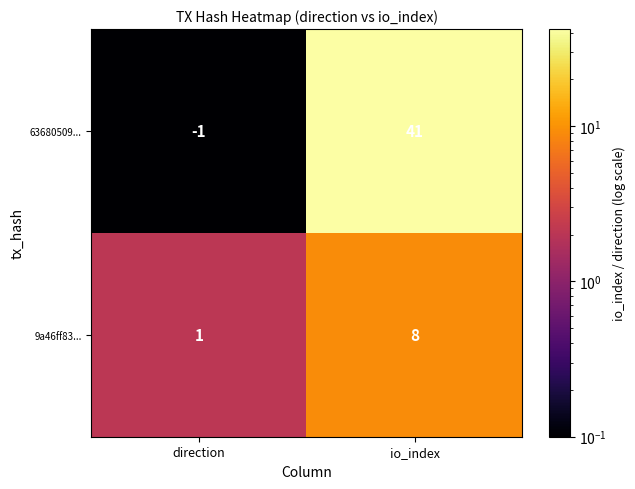

What is the spread (max minus min) of values at direction?

2